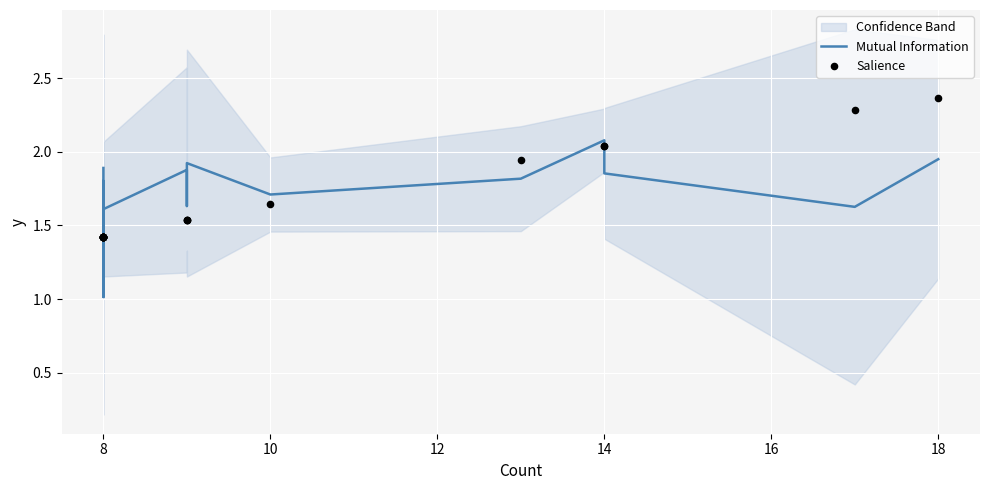

Which series contains the lowest Y value?

Mutual Information